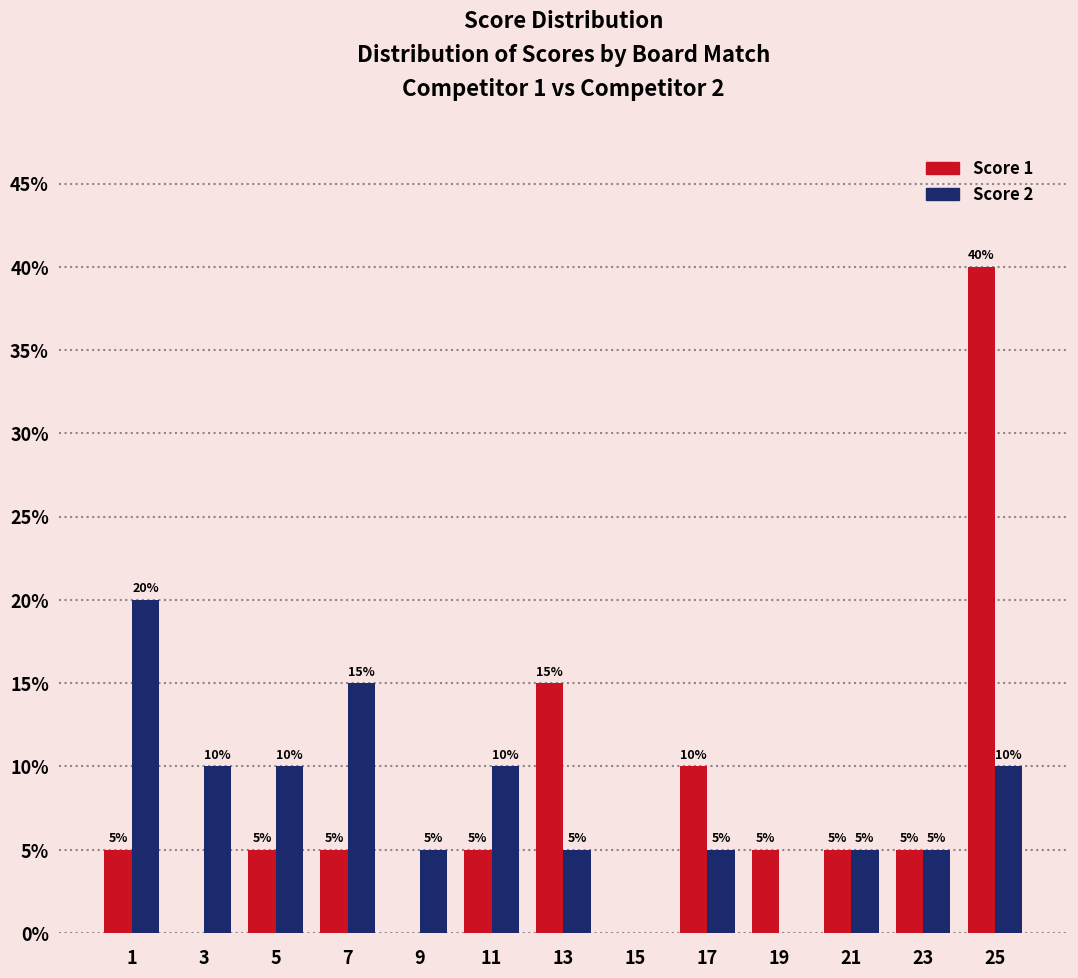

In the Score 2 series, which range on the x-axis has the tallest bar?

0 to 2